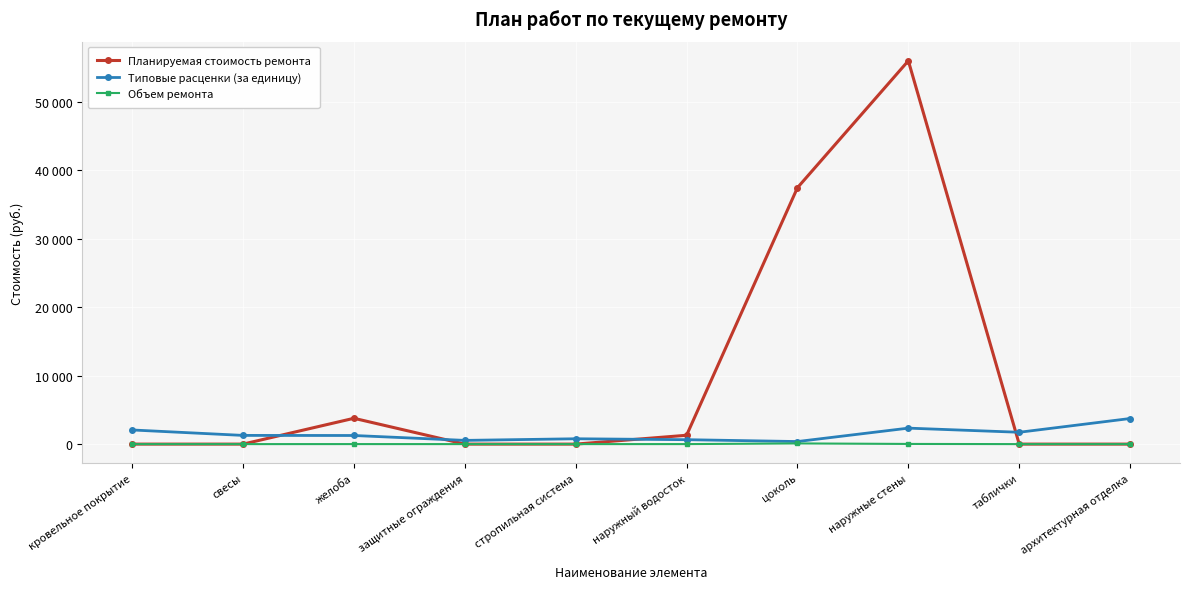

What is the spread (max minus min) of values at наружный водосток?

1287.7